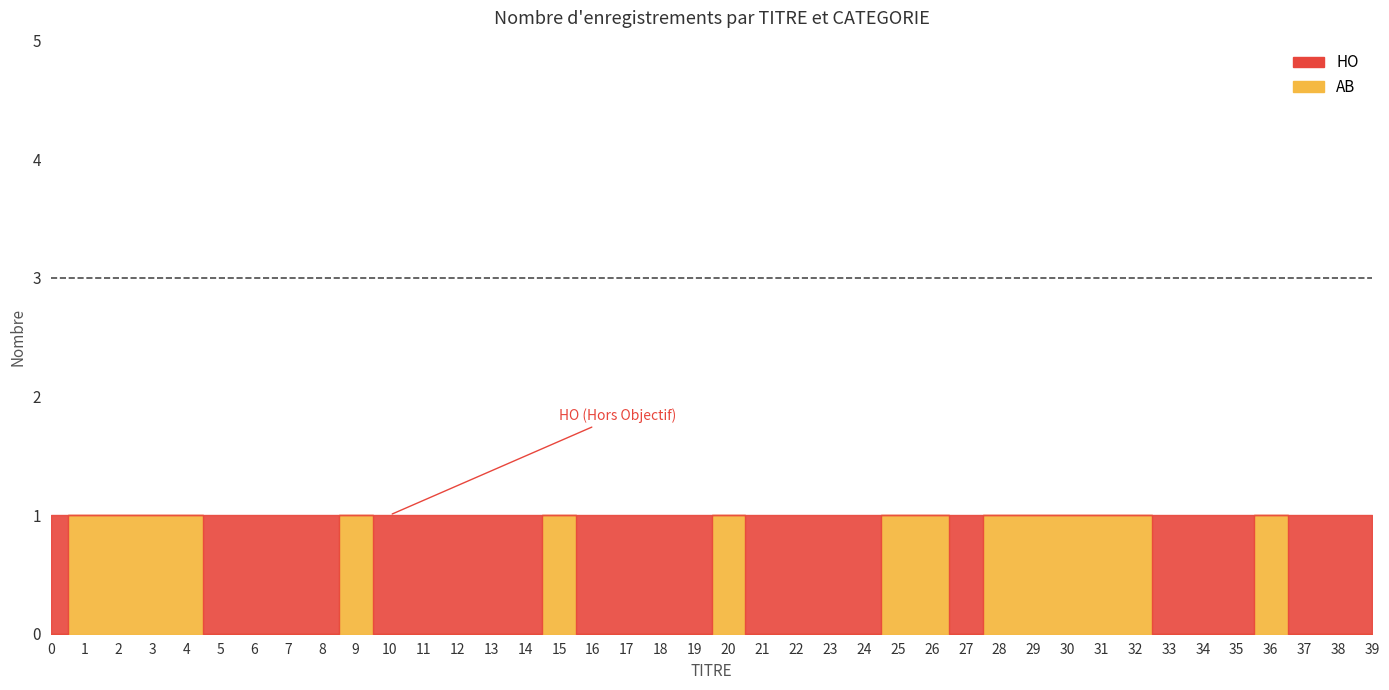

How many lines are shown in the chart?

2